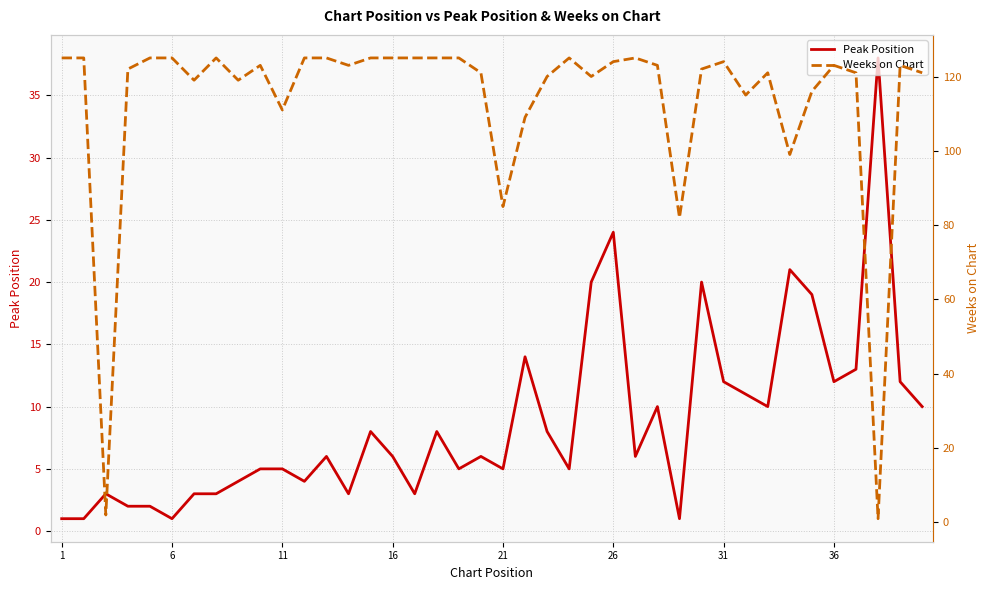

What is the minimum value for Weeks on Chart?

1